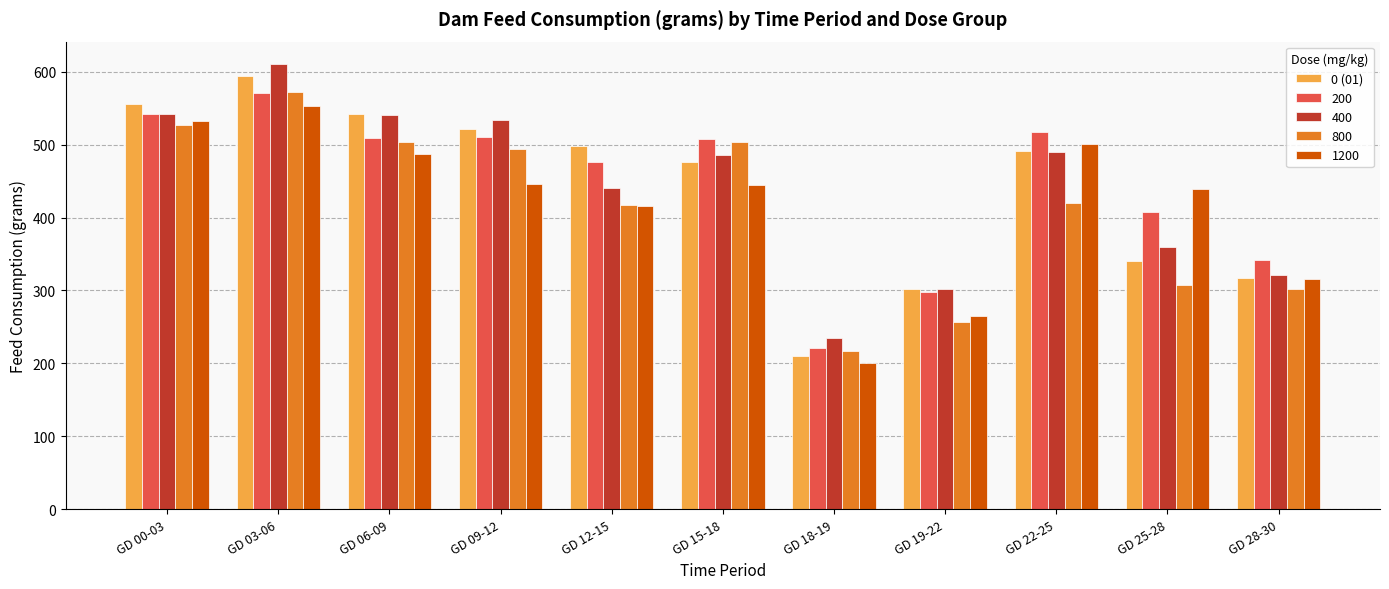

Which label corresponds to the largest value in the chart?

GD 03-06